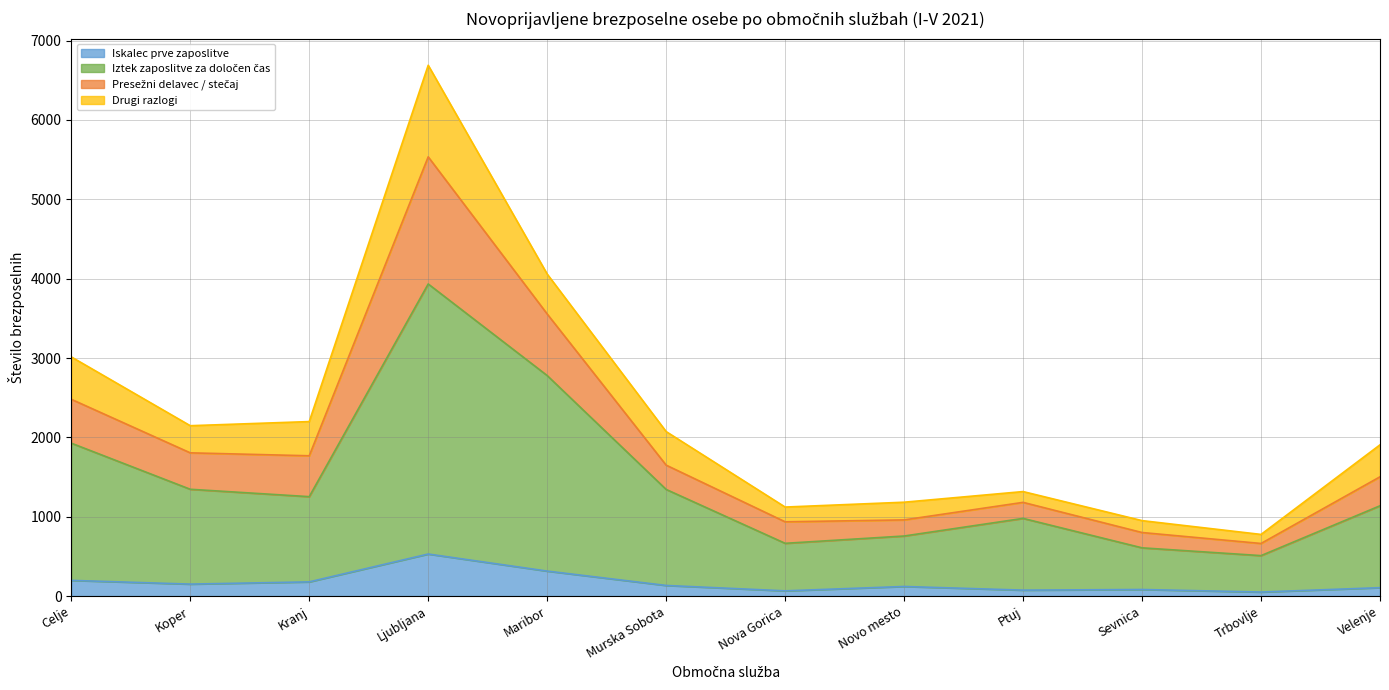

What is the total value across all series at Celje?

3014